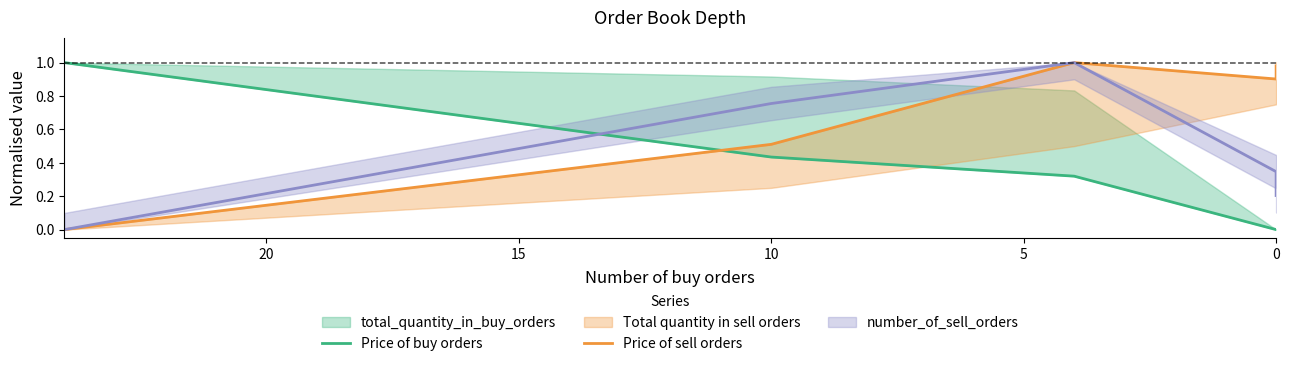

Which has a higher value, 10 or 20?

10